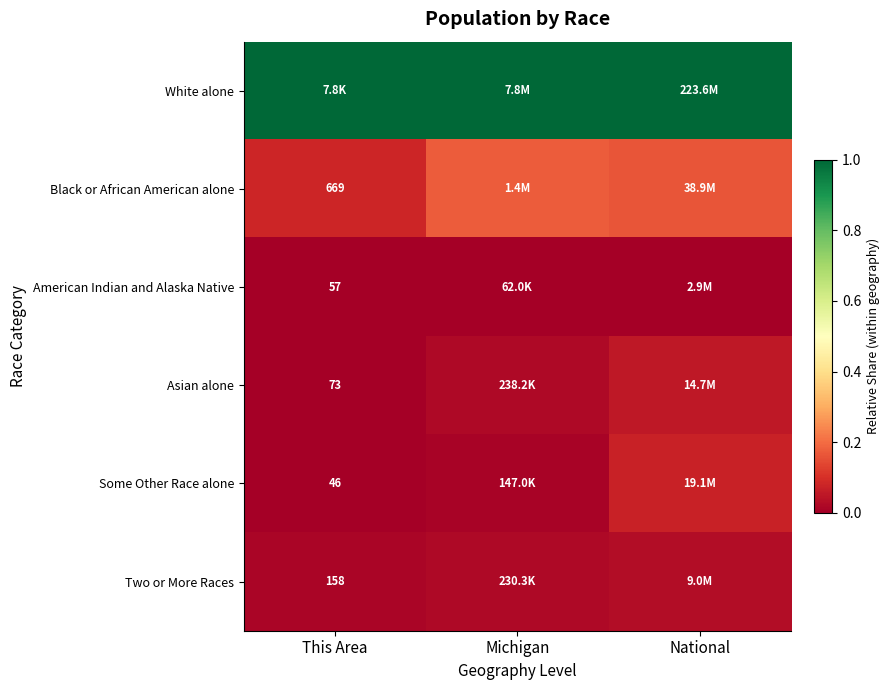

Is the value of American Indian and Alaska Native at This Area greater than the value of Some Other Race alone at This Area?

Yes